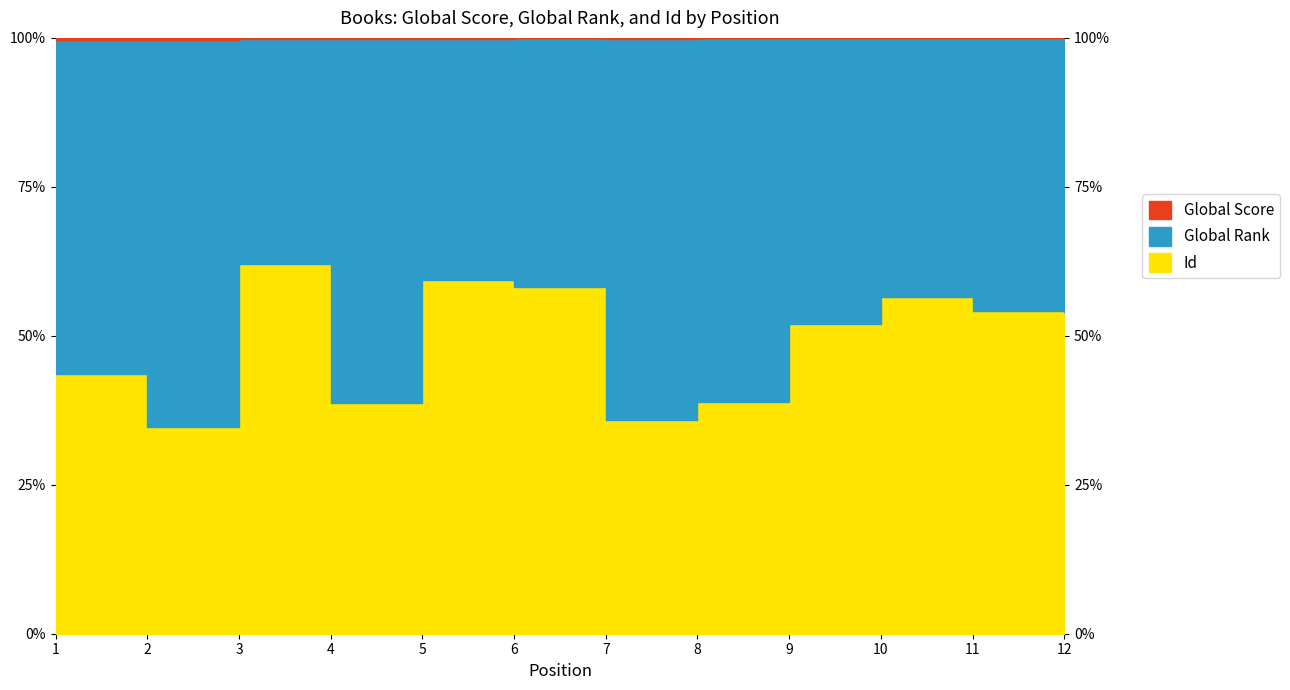

Which series has the largest range (max minus min)?

Id